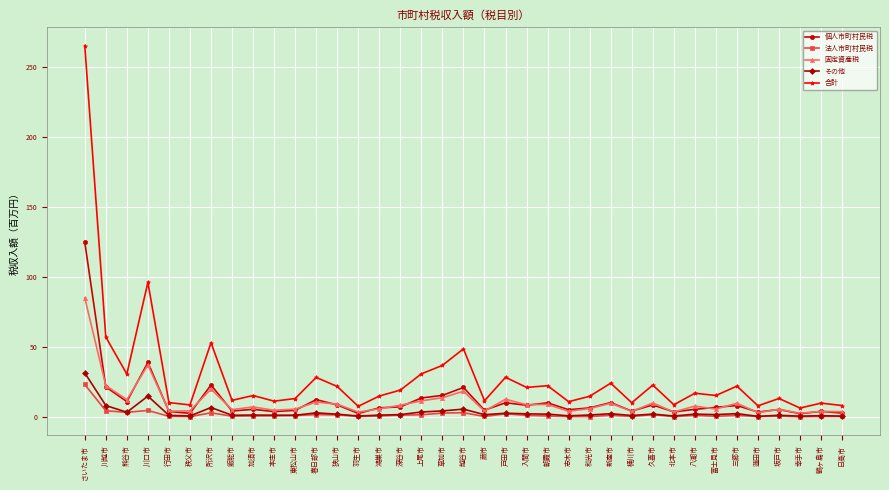

Rank the series by their maximum value, from highest to lowest.

合計, 個人市町村民税, 固定資産税, その他, 法人市町村民税